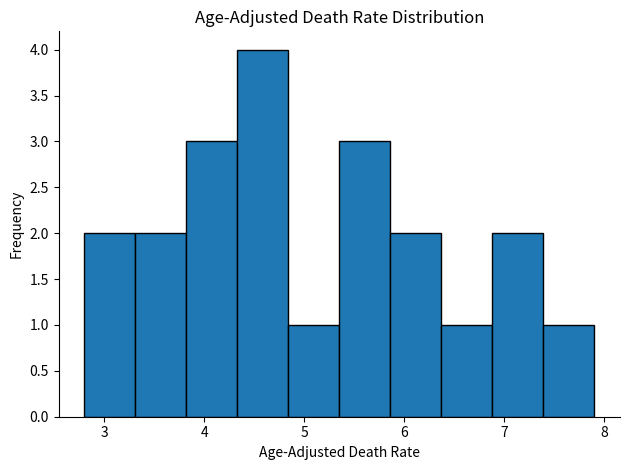

Reading left to right, list every bar in this chart as the range it spans on the x-axis followed by its height. Neither the bar edges nor the heights are printed on the chart, so give them approximately, as read against the axes.

2.80 to 3.31: 2
3.31 to 3.82: 2
3.82 to 4.33: 3
4.33 to 4.84: 4
4.84 to 5.35: 1
5.35 to 5.86: 3
5.86 to 6.37: 2
6.37 to 6.88: 1
6.88 to 7.39: 2
7.39 to 7.90: 1